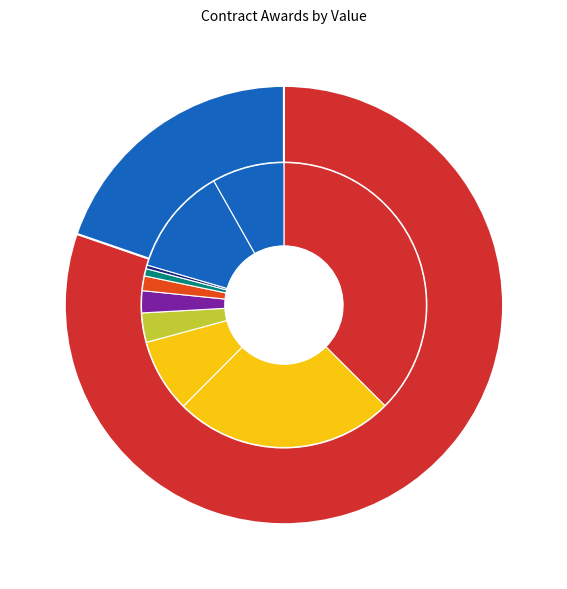

Rank the categories by value from highest to lowest.

CE-905002984-E108-2016 (2016), EA-905002984-N7-2015 (2015)